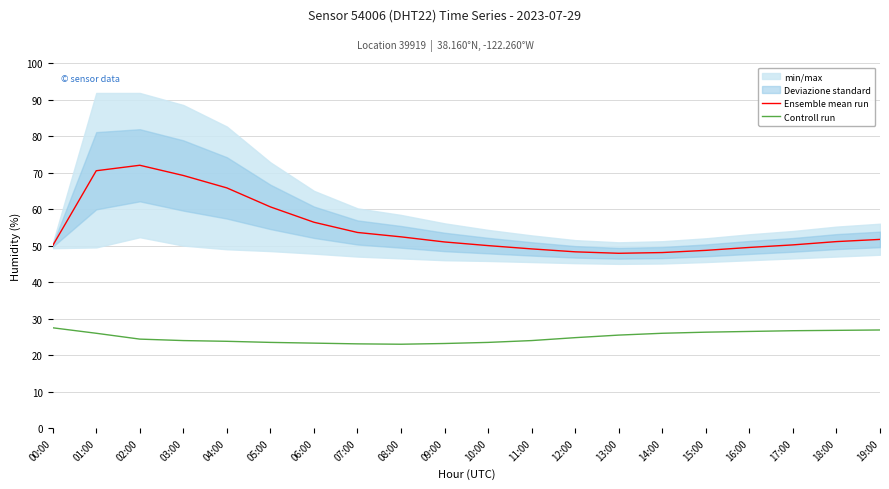

True or false: Controll run and Ensemble mean run cross at least once.

False